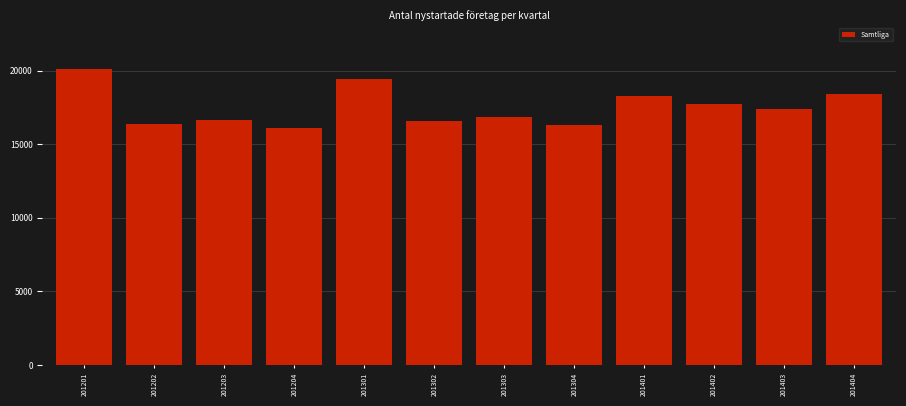

What is the value of the 12th bar from the left?

18378